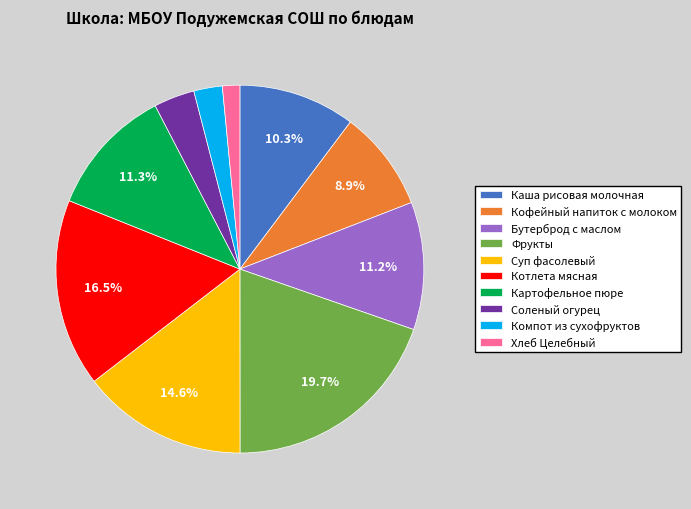

To the nearest percent, what portion does Суп фасолевый represent?

15%